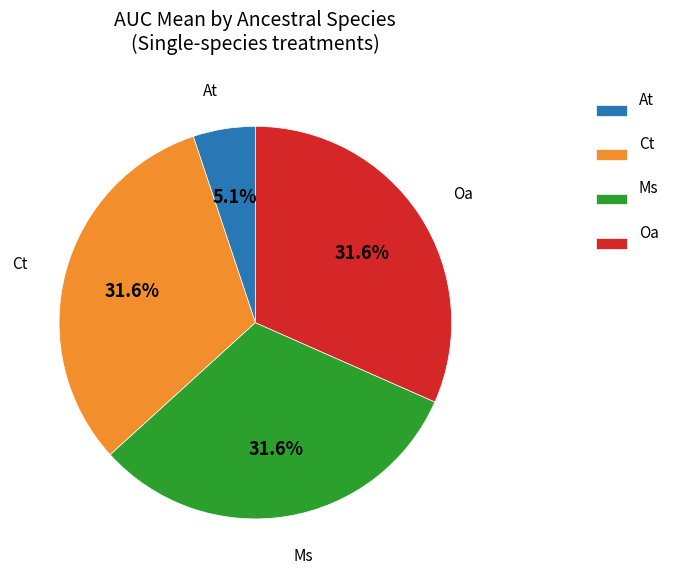

What percentage is NOT represented by Ms?

68.4%